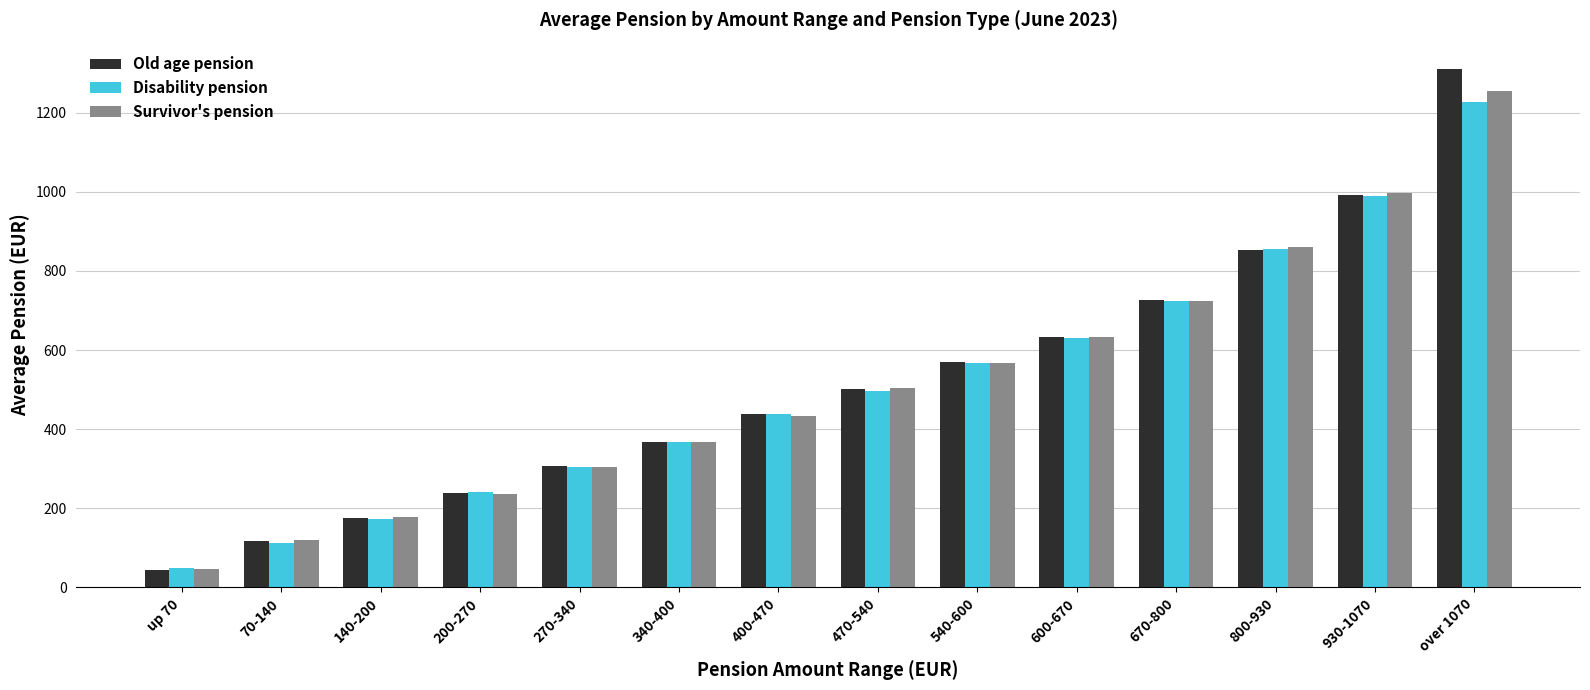

How many values in the Disability pension series are below 497?

7